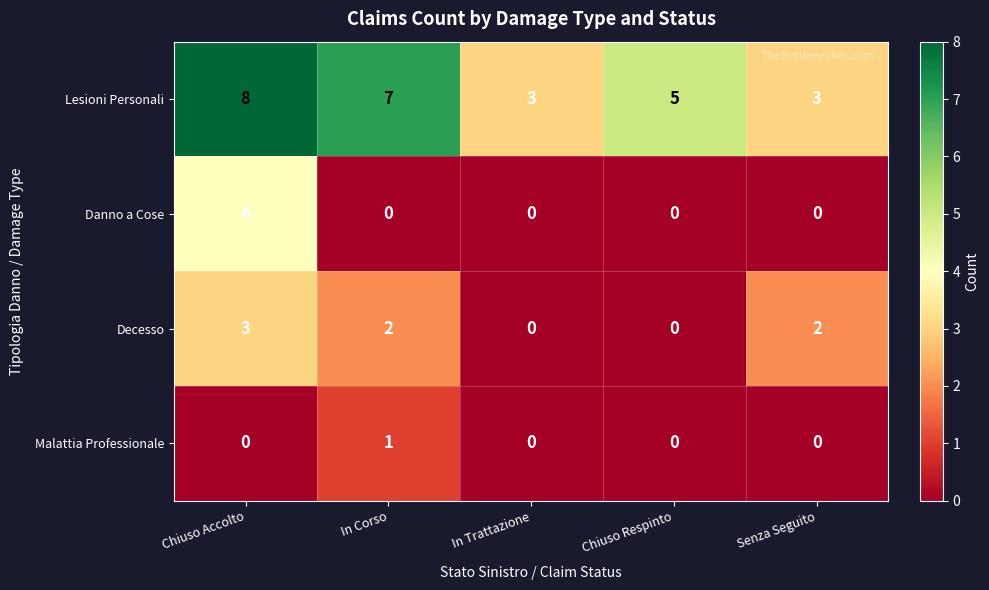

What is the lowest value of the Lesioni Personali series?

3